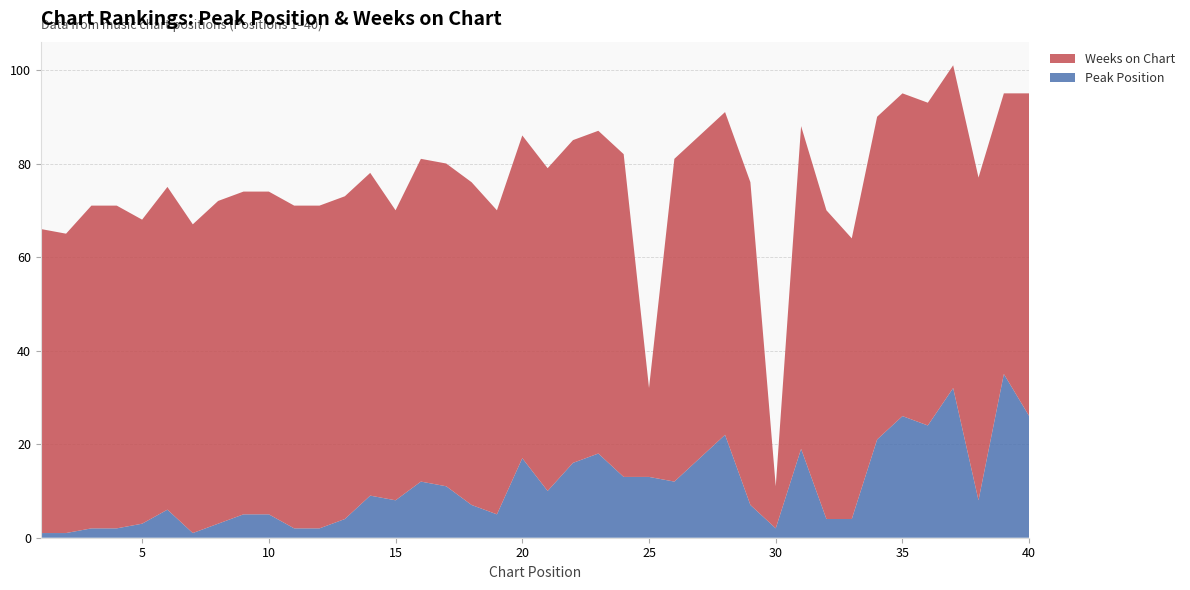

Reading right to left, extract all data points from this chart.

Peak Position: 40=26	39=35	38=8	37=32	36=24	35=26	34=21	33=4	32=4	31=19	30=2	29=7	28=22	27=17	26=12	25=13	24=13	23=18	22=16	21=10	20=17	19=5	18=7	17=11	16=12	15=8	14=9	13=4	12=2	11=2	10=5	9=5	8=3	7=1	6=6	5=3	4=2	3=2	2=1	1=1
Weeks on Chart: 40=69	39=60	38=69	37=69	36=69	35=69	34=69	33=60	32=66	31=69	30=9	29=69	28=69	27=69	26=69	25=19	24=69	23=69	22=69	21=69	20=69	19=65	18=69	17=69	16=69	15=62	14=69	13=69	12=69	11=69	10=69	9=69	8=69	7=66	6=69	5=65	4=69	3=69	2=64	1=65